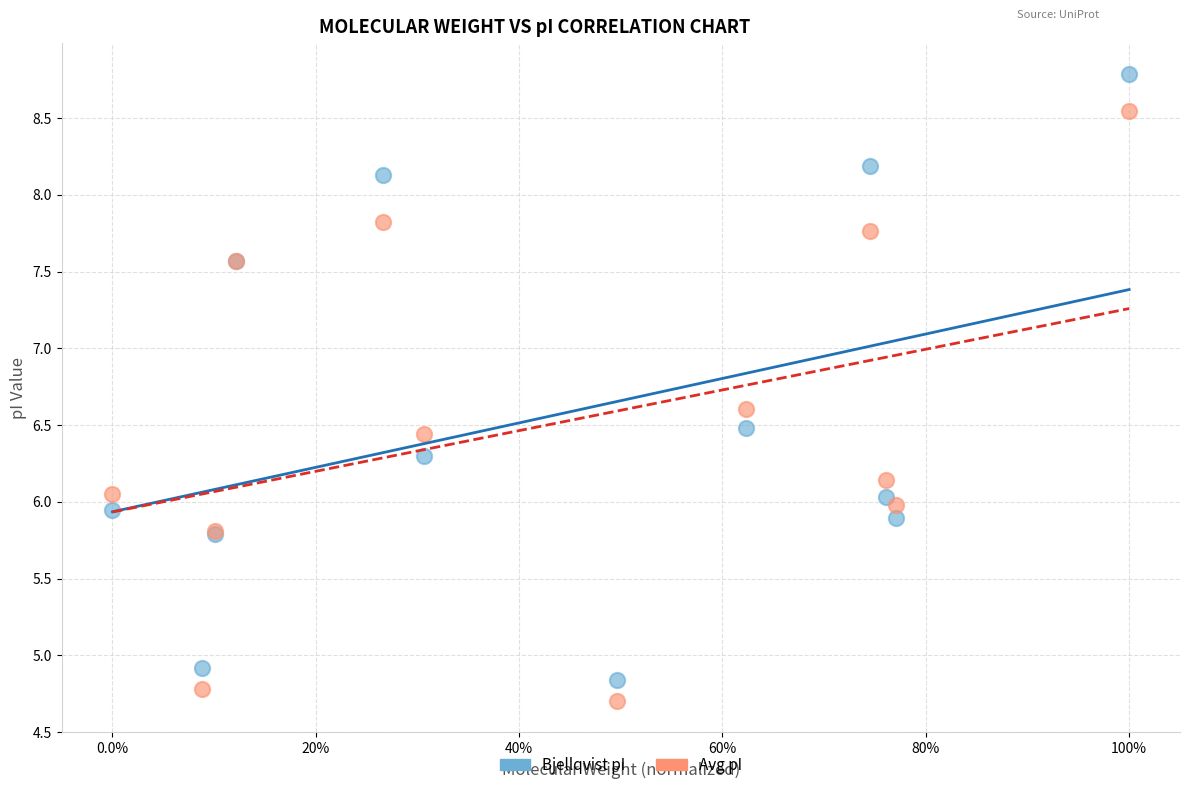

Which series contains the lowest Y value?

Avg pI